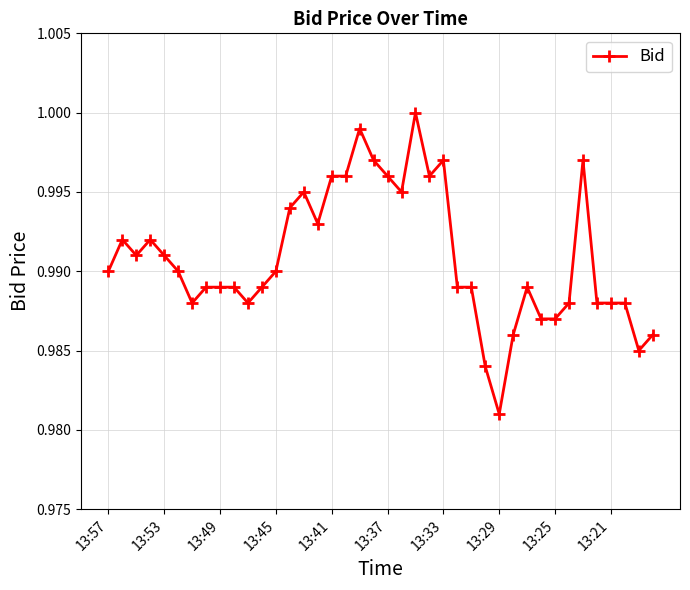

True or false: the data has more than 0 interior local peaks.

True